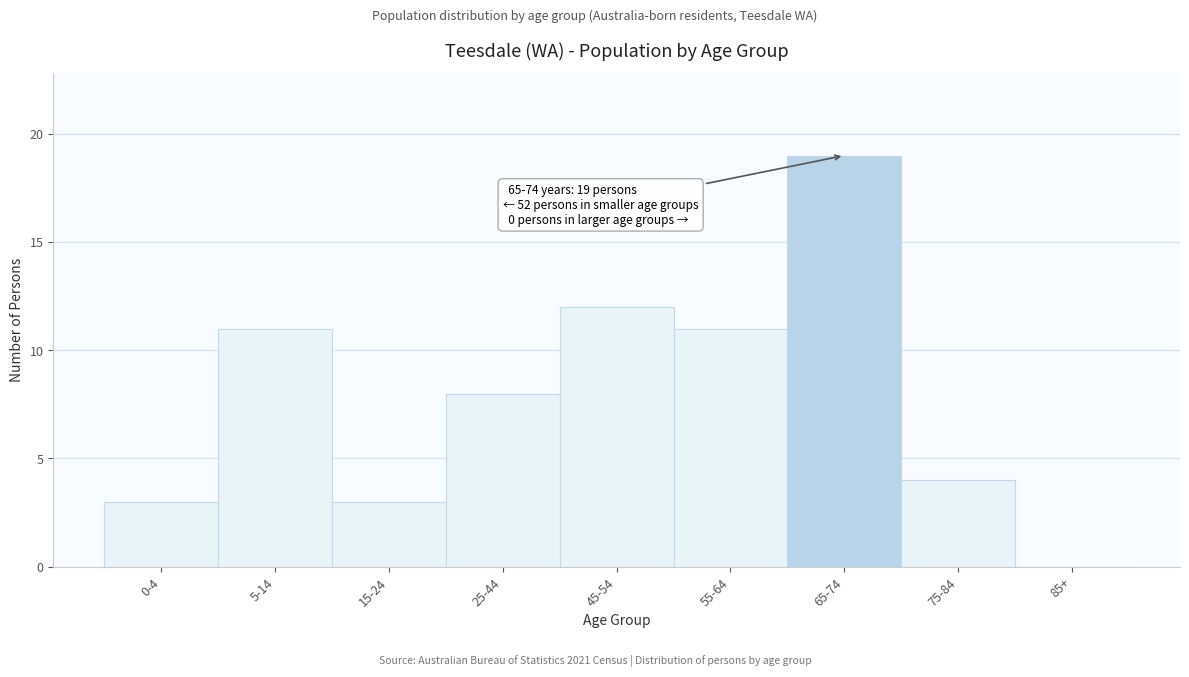

Reading left to right, list all the values displayed in this chart.

0-4=3	5-14=11	15-24=3	25-44=8	45-54=12	55-64=11	65-74=19	75-84=4	85+=0